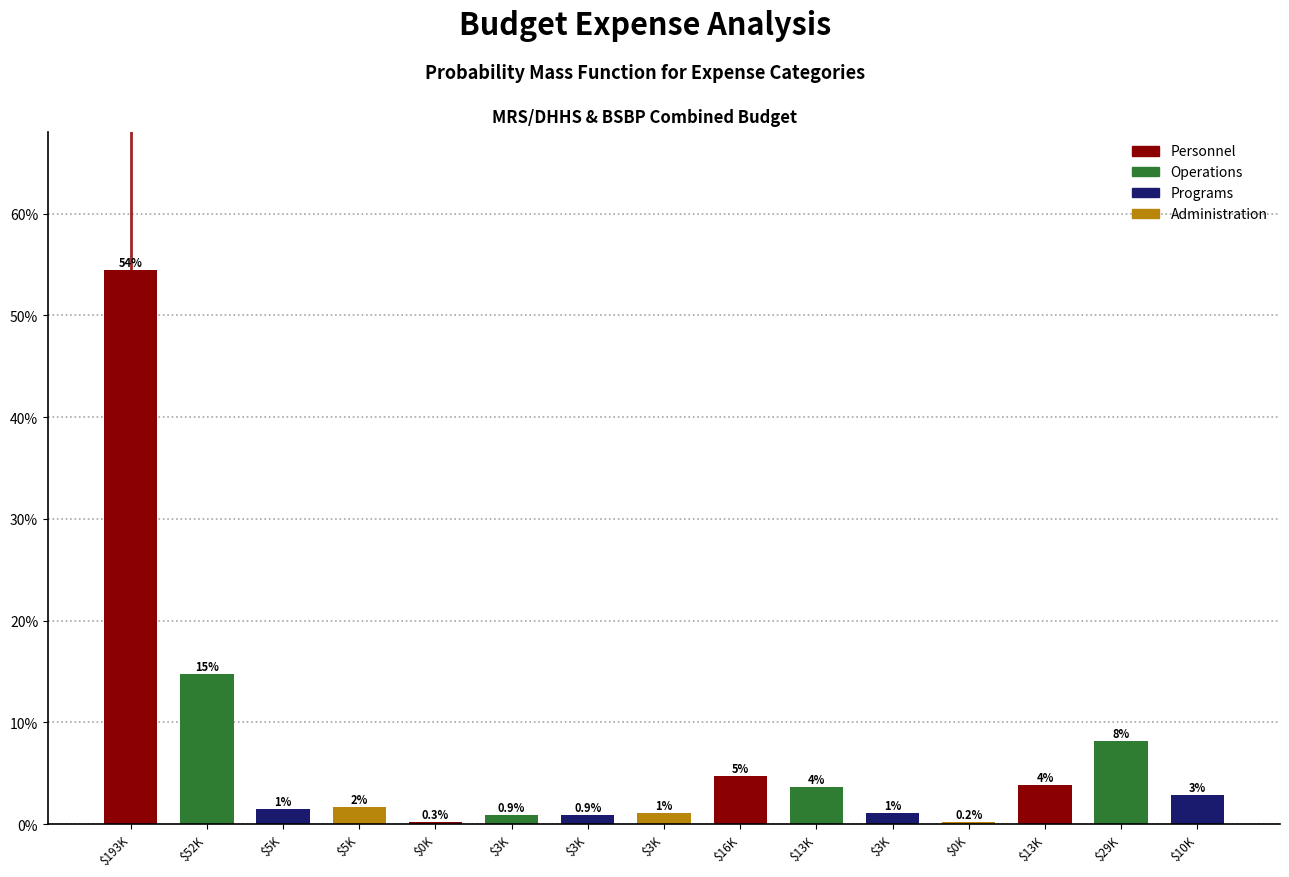

Are the bars horizontal?

No